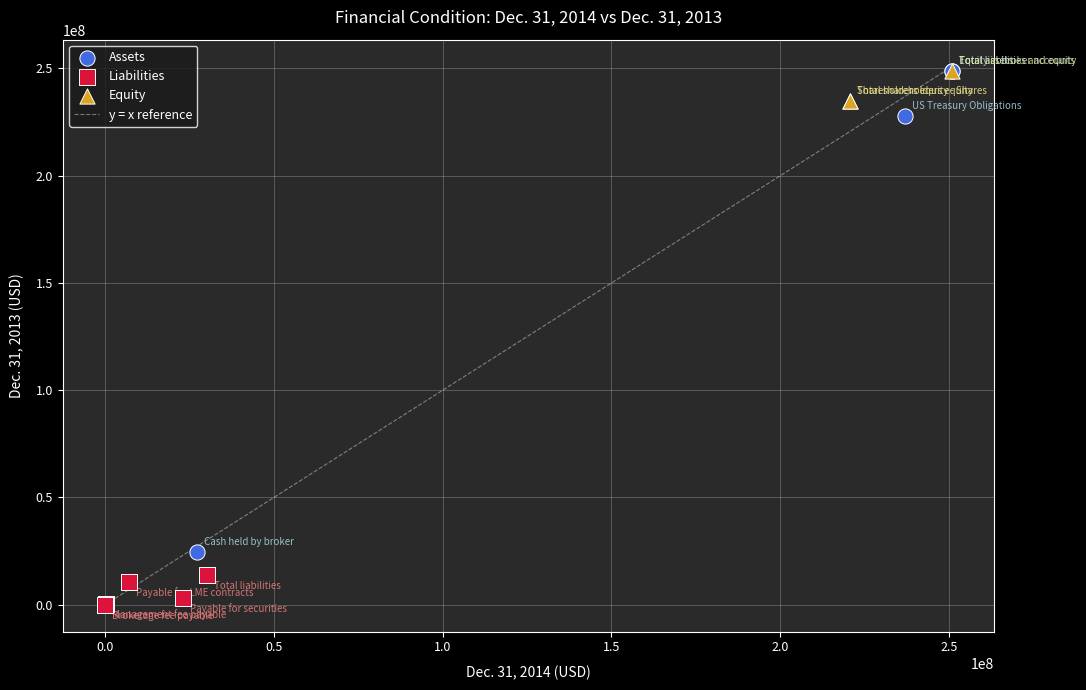

Which series has the largest Y range (max minus min)?

Assets